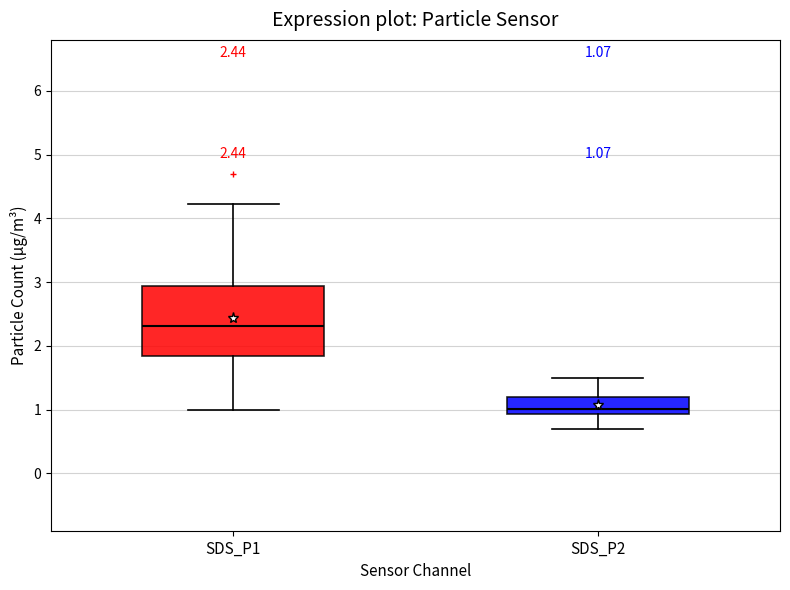

Which box has the lowest median line?

SDS_P2